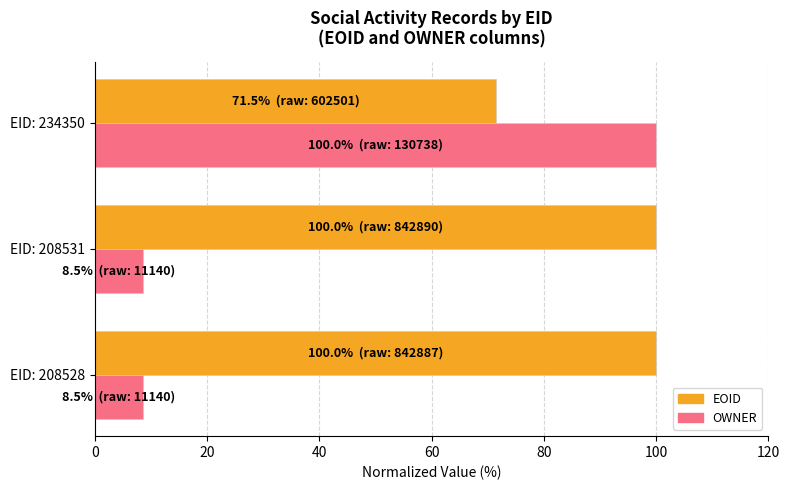

The OWNER series shows 8.5 at EID: 208531. True or false?

True